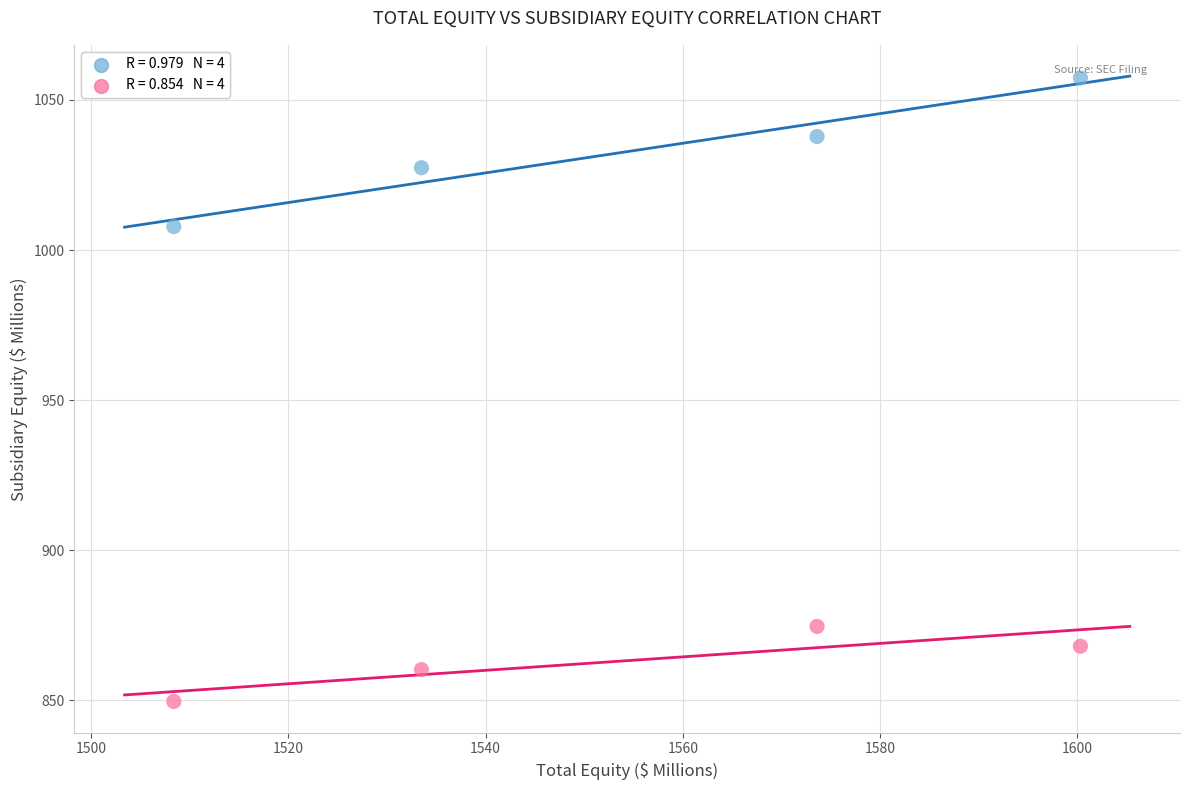

Across all data points, what is the average Y value?

947.8